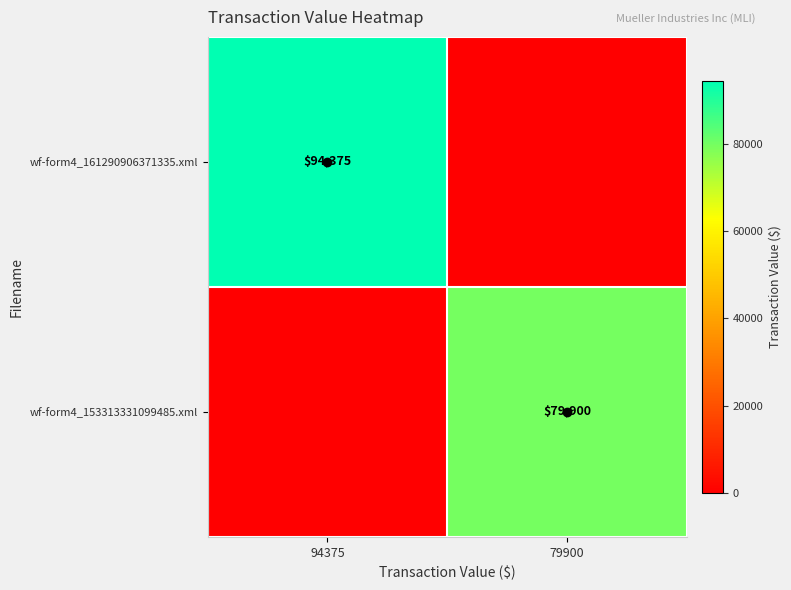

What is the total value across all series at 79900?

79900